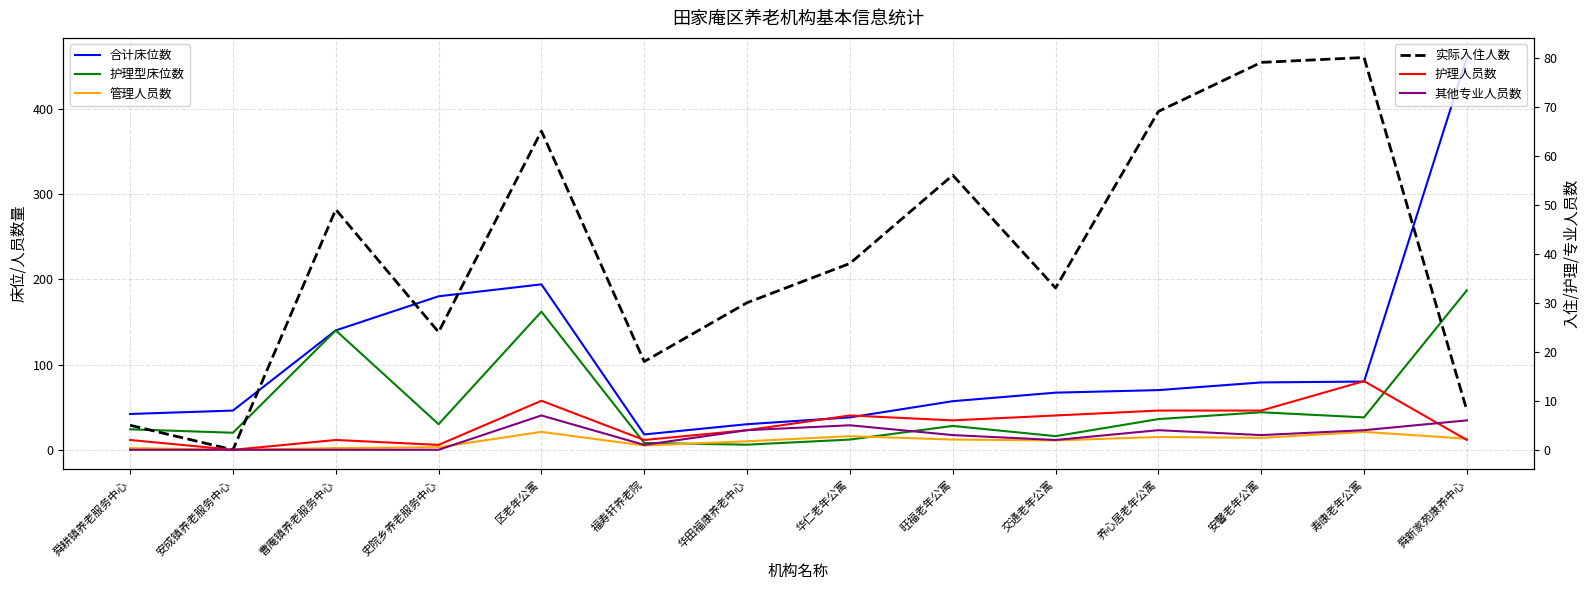

Read the 护理型床位数 value at 寿康老年公寓.

38